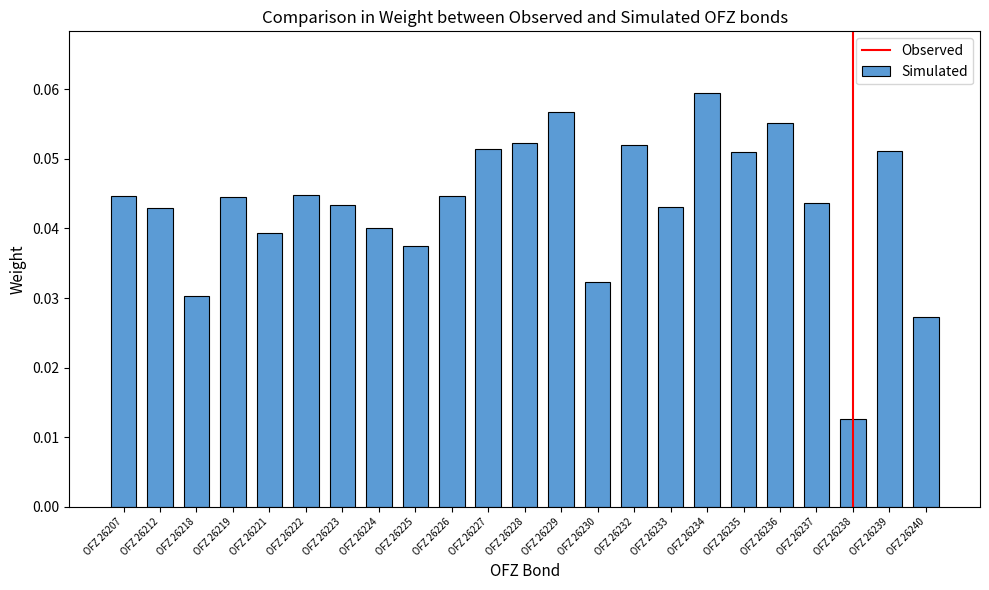

At which label is the value closest to 0?

OFZ 26238